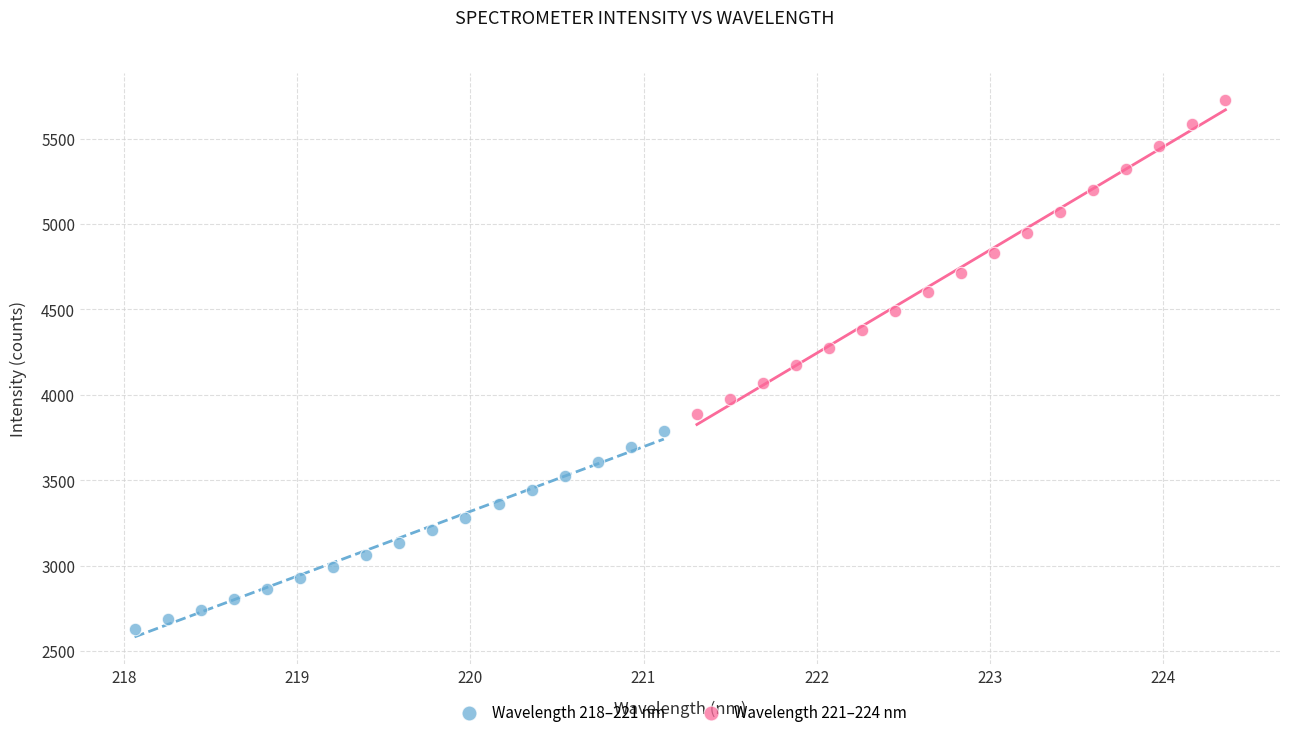

Which series contains the highest Y value?

Wavelength 221–224 nm